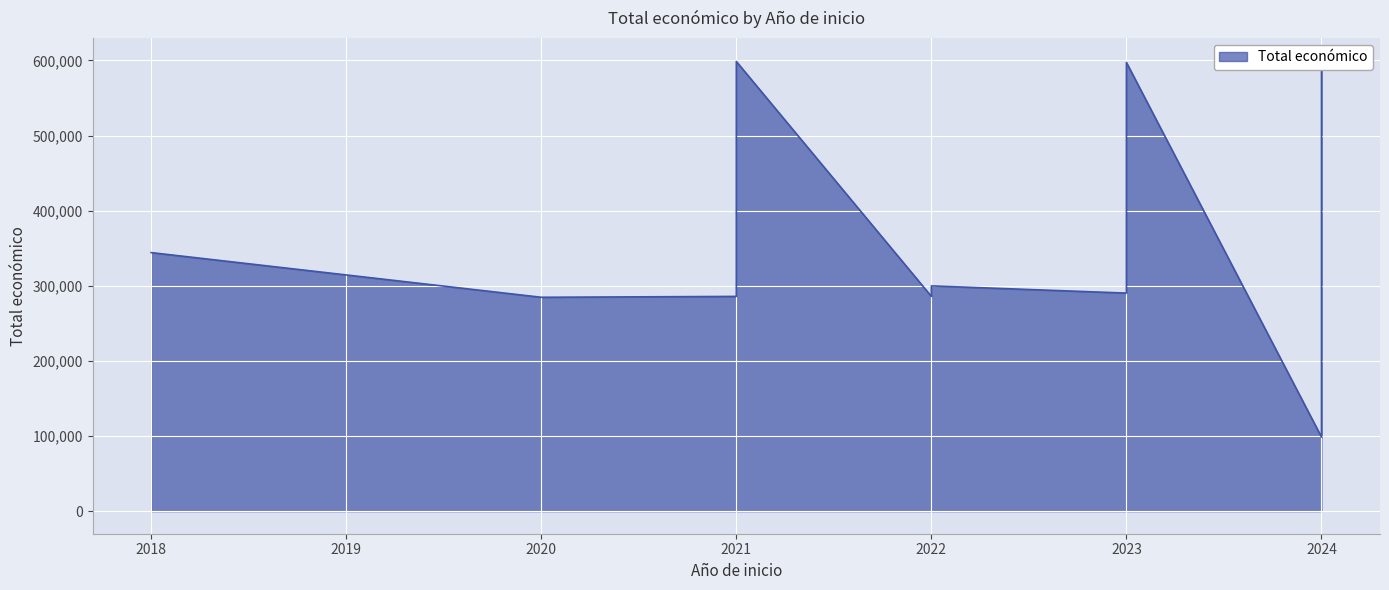

At which label is the value closest to 349273?

2018